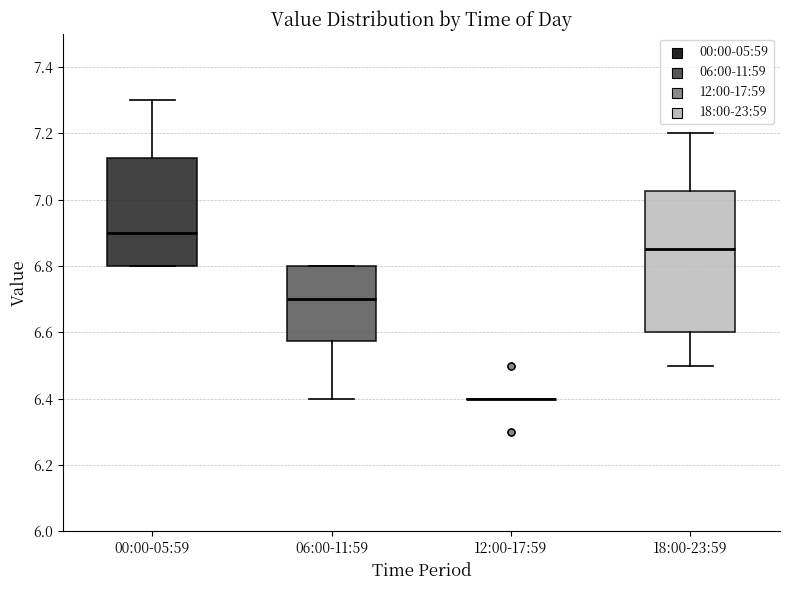

Reading left to right, transcribe this box plot: for each box, give where its median line is, the range the box spans, and where its two whiskers end, as read against the y-axis. The values are not printed on the chart, so give them approximately, as read against the axis.

00:00-05:59: median 6.90, box 6.80 to 7.12, whiskers 6.80 to 7.30
06:00-11:59: median 6.70, box 6.58 to 6.80, whiskers 6.40 to 6.80
12:00-17:59: box collapsed to a line at 6.40, whiskers 6.40 to 6.40
18:00-23:59: median 6.86, box 6.60 to 7.02, whiskers 6.50 to 7.20